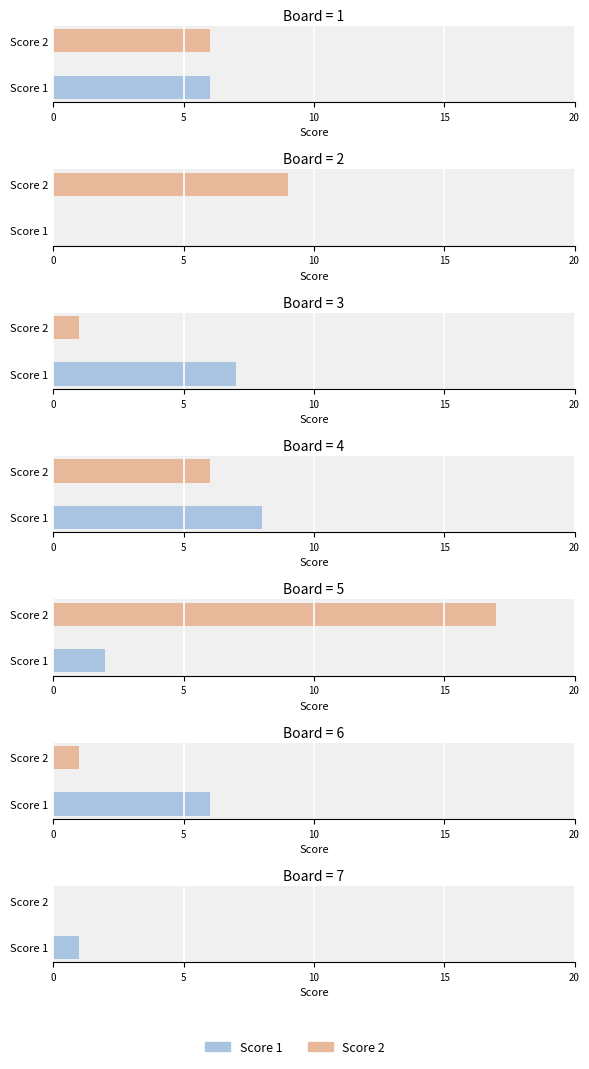

How many values in the Score 1 series exceed 6?

2